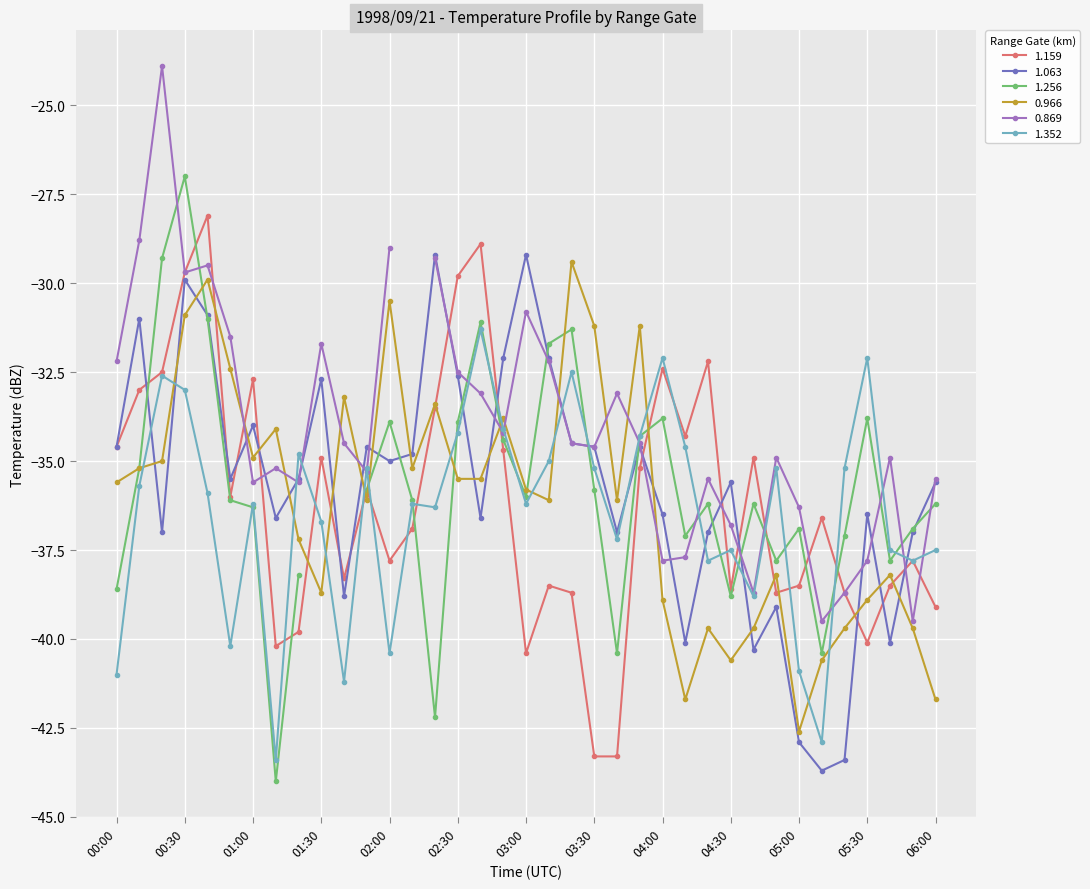

How many times do 1.063 and 0.966 cross each other?

18